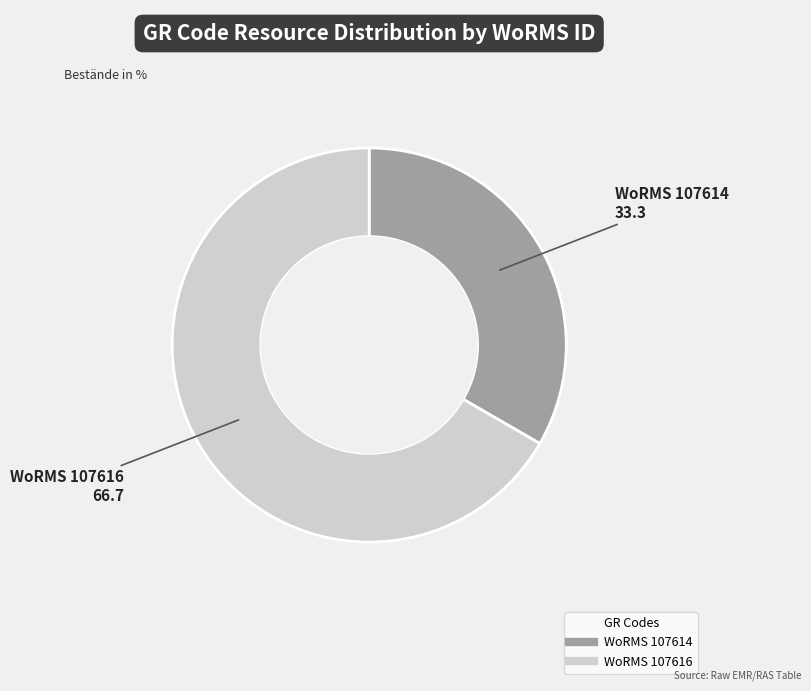

Does any single category account for the majority?

Yes